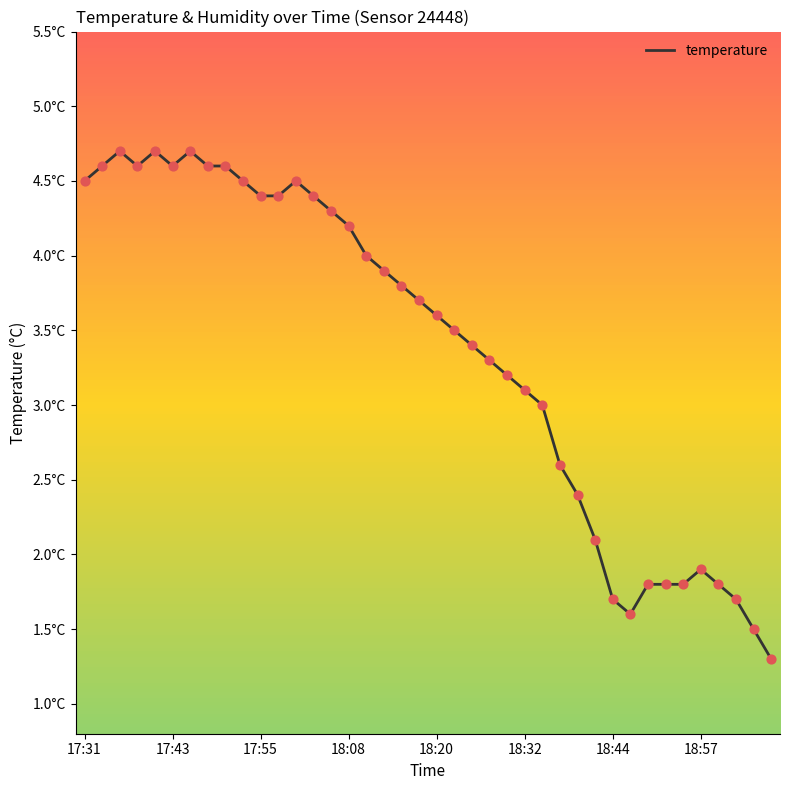

Does the chart have visible grid lines?

No